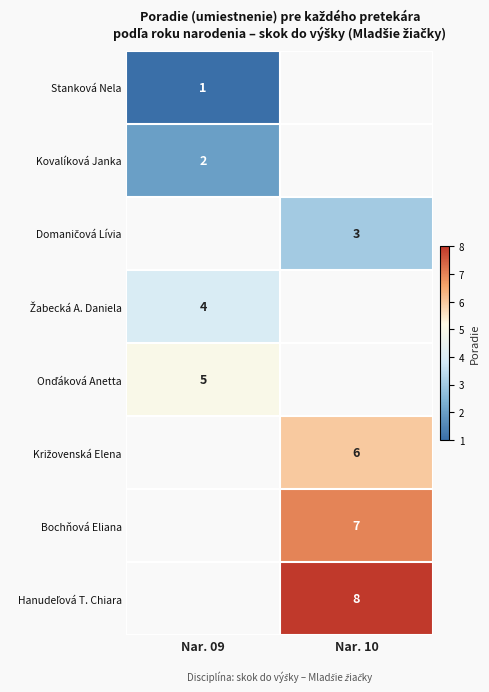

The value of Stanková Nela at Nar. 09 is 1. True or false?

True